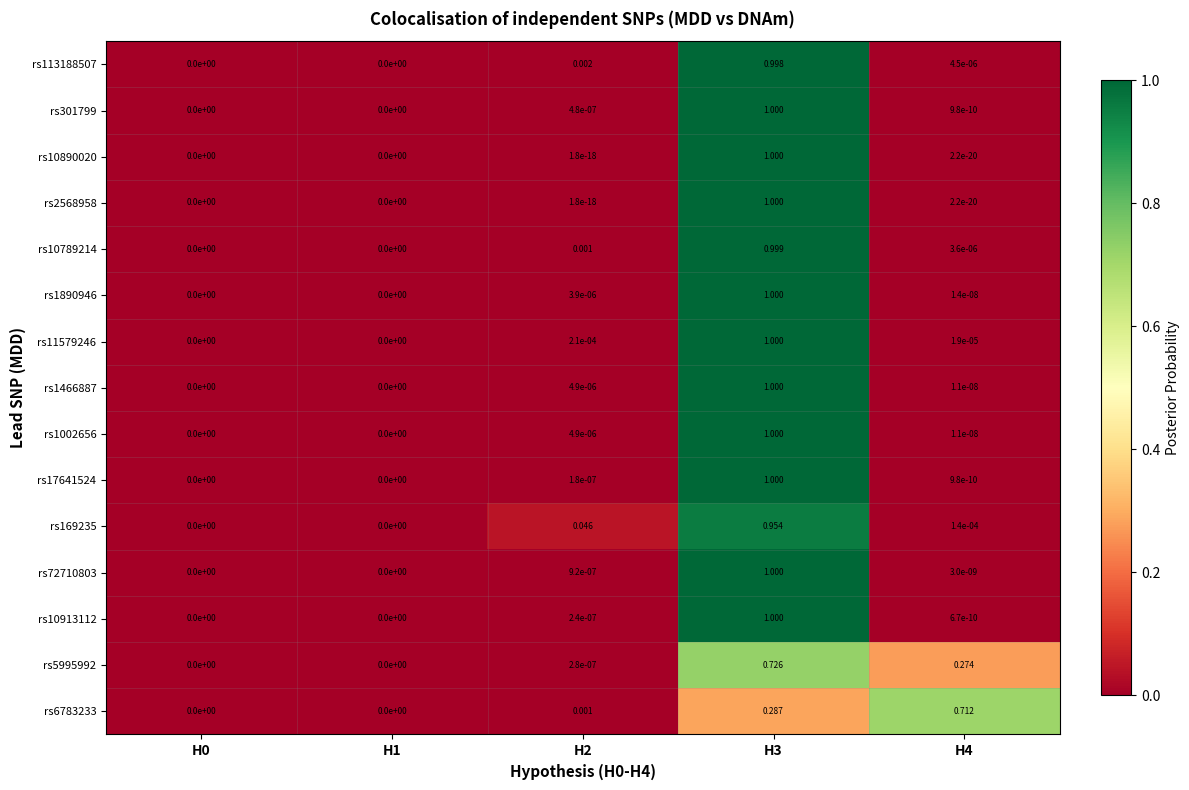

Is the value of rs2568958 at H1 greater than the value of rs11579246 at H4?

No